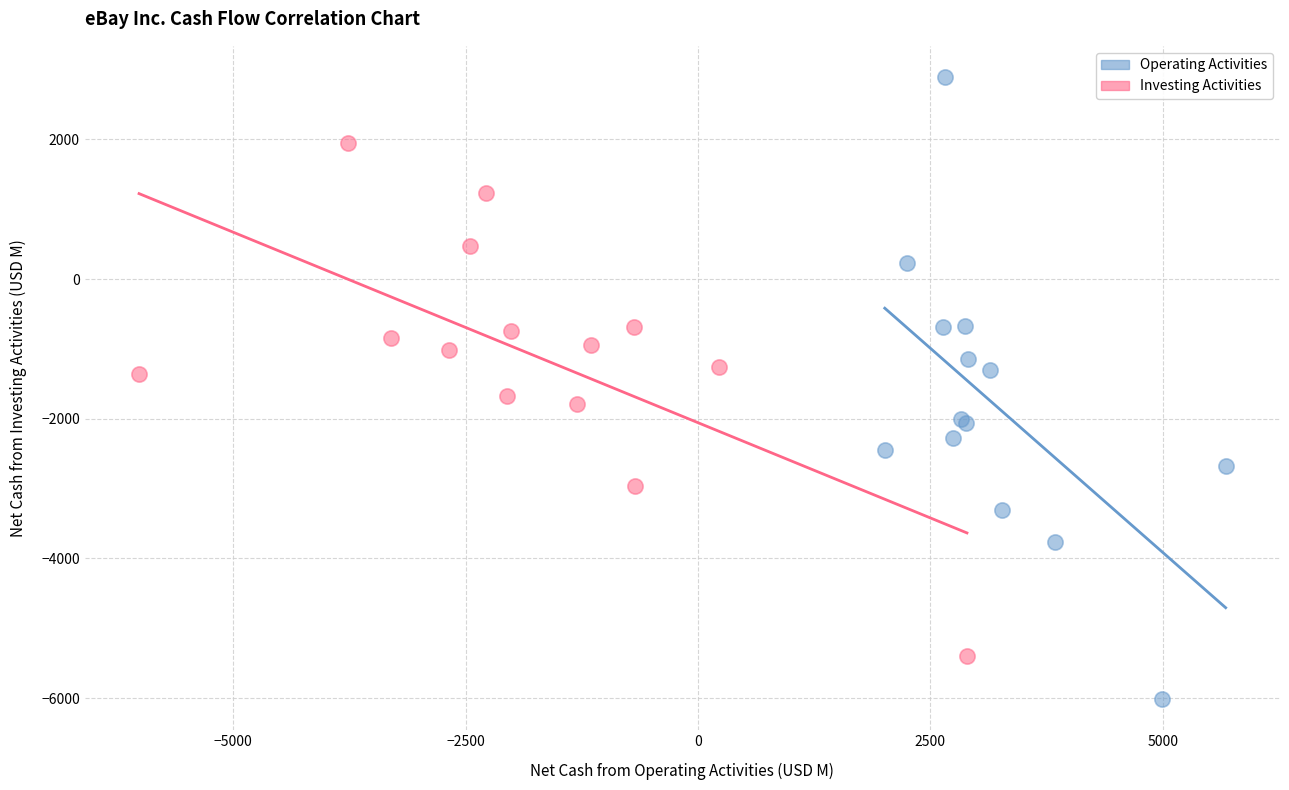

Which series has the widest spread of Y values?

Operating Activities